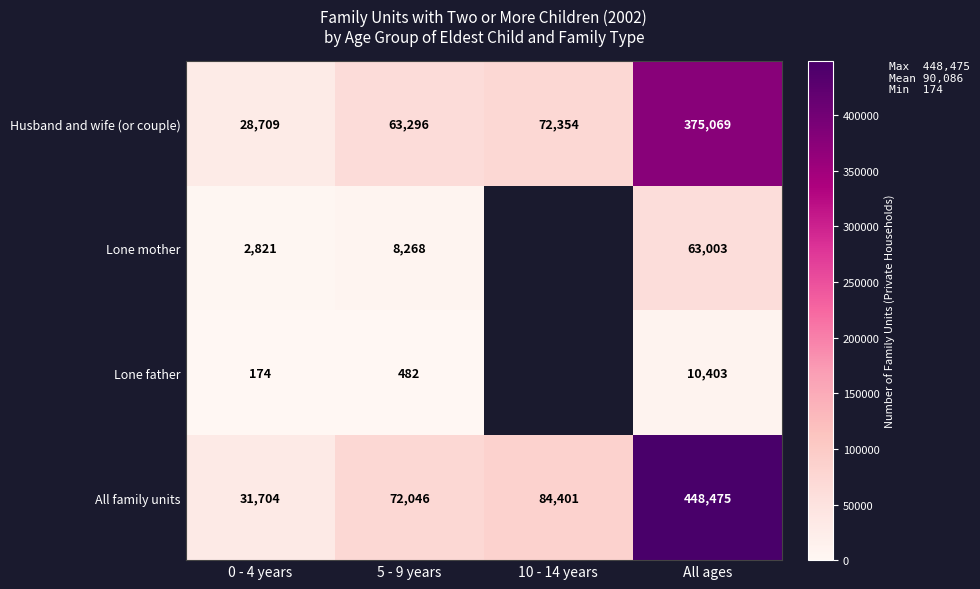

What is the difference between the highest and lowest values at All ages?

438072